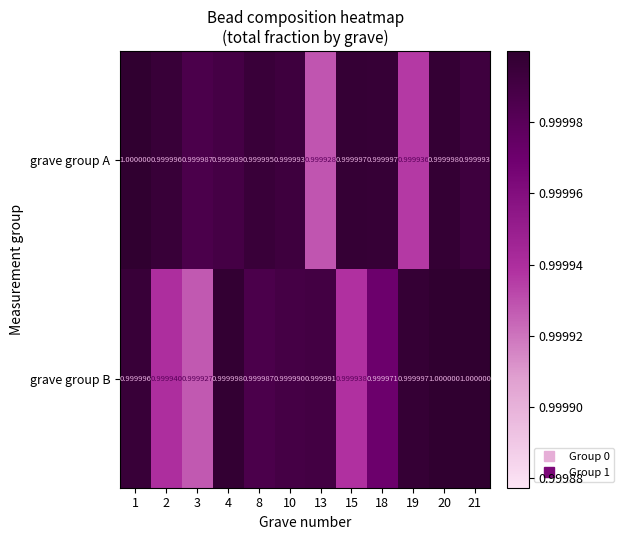

At which category is the sum across all series the highest?

20